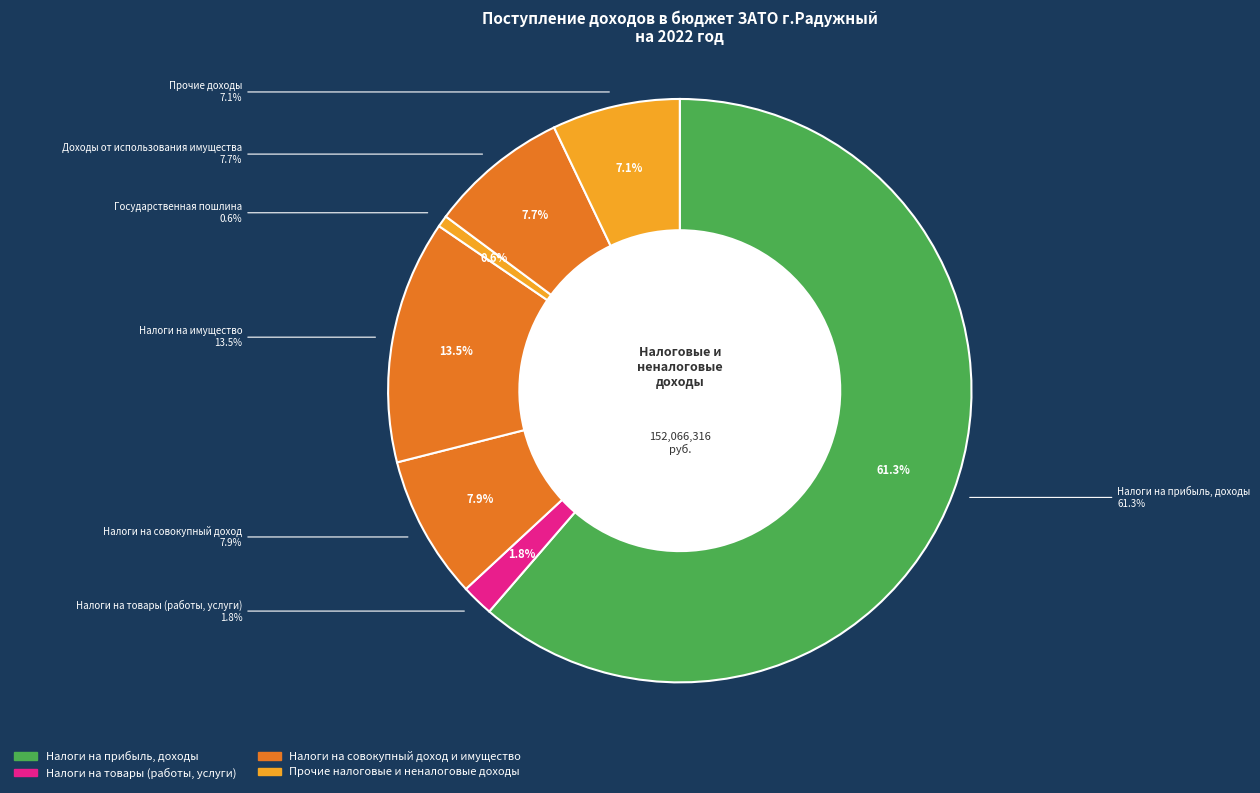

What is the change in value from Налоги на товары (работы, услуги) to Государственная пошлина?

-1714000